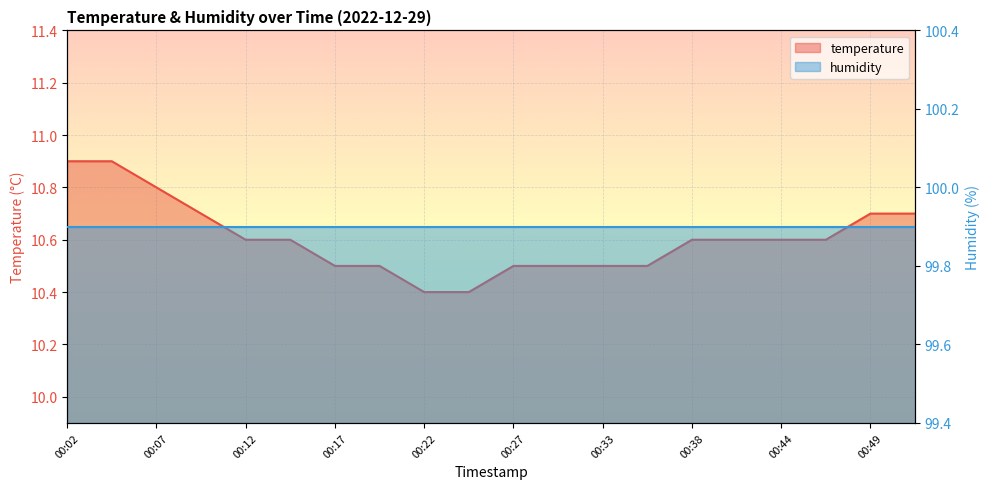

Rank the categories by value from lowest to highest.

00:22, 00:25, 00:17, 00:19, 00:27, 00:30, 00:33, 00:36, 00:12, 00:14, 00:38, 00:41, 00:44, 00:46, 00:09, 00:49, 00:51, 00:07, 00:02, 00:04